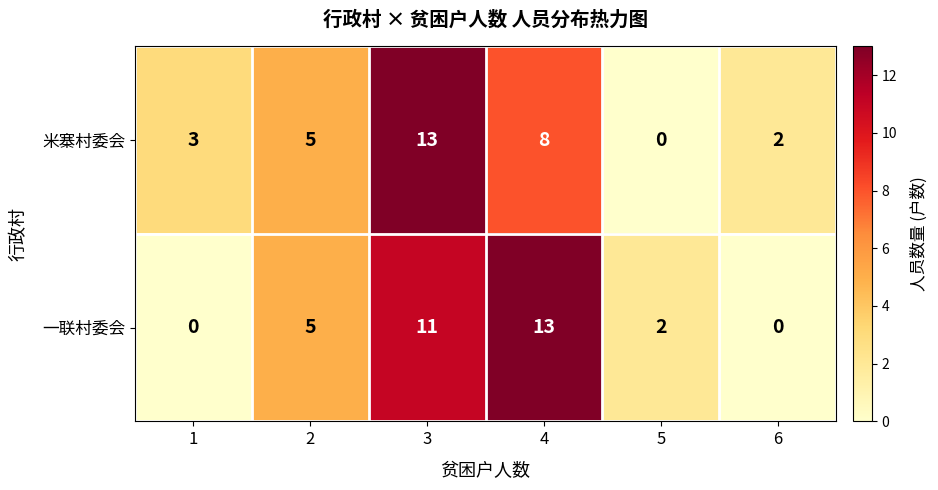

What is the difference between the second highest and second lowest values in the 米寨村委会 series?

6